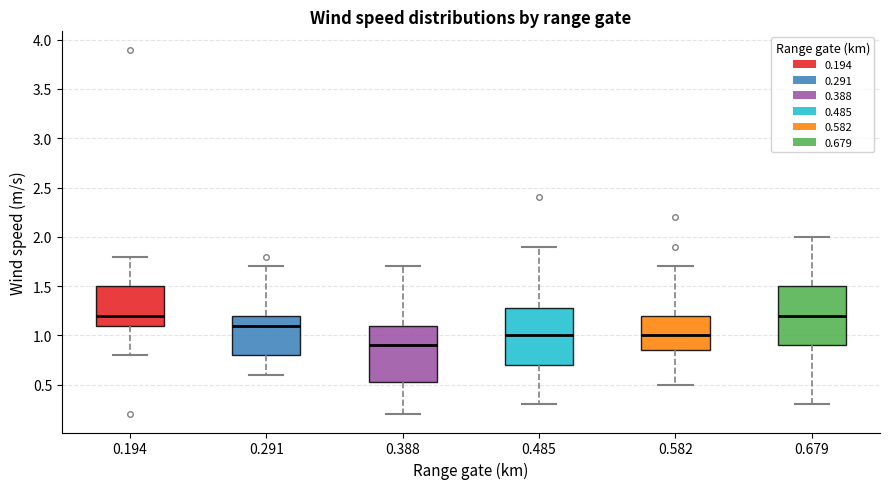

Reading left to right, transcribe this box plot: for each box, give where its median line is, the range the box spans, and where its two whiskers end, as read against the y-axis. The values are not printed on the chart, so give them approximately, as read against the axis.

0.194: median 1.20, box 1.10 to 1.50, whiskers 0.80 to 1.80
0.291: median 1.10, box 0.80 to 1.20, whiskers 0.60 to 1.70
0.388: median 0.90, box 0.55 to 1.10, whiskers 0.20 to 1.70
0.485: median 1.00, box 0.70 to 1.30, whiskers 0.30 to 1.90
0.582: median 1.00, box 0.85 to 1.20, whiskers 0.50 to 1.70
0.679: median 1.20, box 0.90 to 1.50, whiskers 0.30 to 2.00